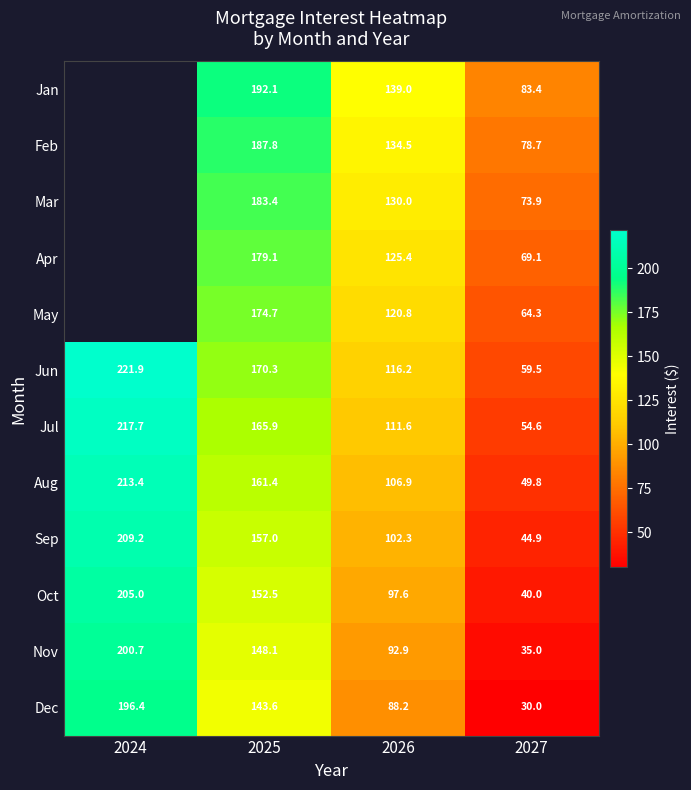

Which has a higher value, 2026 or 2027?

2026